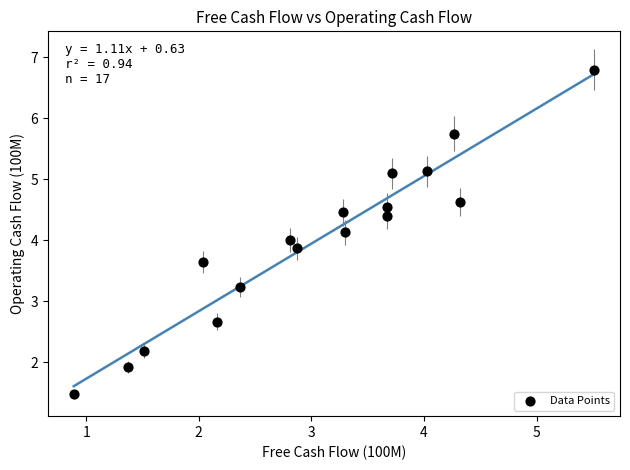

What is the range of Y values (max minus min)?

5.3